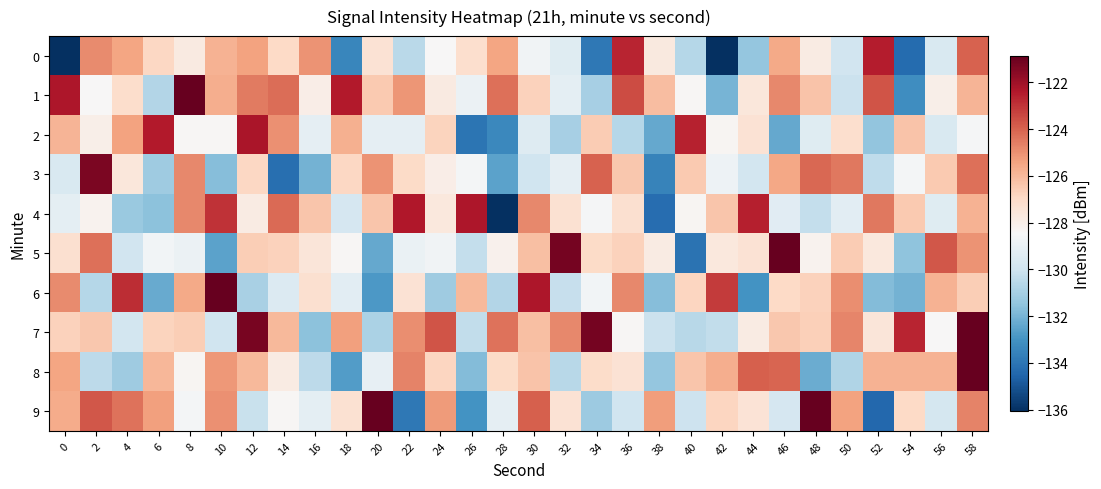

Reading left to right, list all the values displayed in this chart.

0: 0=-136.1	2=-124.9	4=-125.5	6=-126.9	8=-127.8	10=-125.8	12=-125.4	14=-126.9	16=-125.0	18=-133.4	20=-127.4	22=-130.5	24=-128.5	26=-127.2	28=-125.4	30=-128.8	32=-129.4	34=-133.9	36=-122.7	38=-127.7	40=-130.6	42=-136.0	44=-131.4	46=-125.6	48=-127.9	50=-129.9	52=-122.5	54=-134.3	56=-129.6	58=-124.0
1: 0=-122.3	2=-128.5	4=-127.1	6=-130.7	8=-120.9	10=-125.7	12=-124.5	14=-124.2	16=-128.0	18=-122.4	20=-126.5	22=-125.1	24=-127.8	26=-128.9	28=-124.3	30=-126.7	32=-129.2	34=-131.0	36=-123.5	38=-126.1	40=-128.4	42=-132.0	44=-127.6	46=-124.8	48=-126.3	50=-130.1	52=-123.7	54=-133.2	56=-128.0	58=-125.9
2: 0=-125.9	2=-128.0	4=-125.4	6=-122.4	8=-128.4	10=-128.4	12=-122.2	14=-125.0	16=-129.2	18=-125.7	20=-129.1	22=-129.1	24=-126.8	26=-134.0	28=-133.4	30=-129.5	32=-131.0	34=-126.5	36=-130.6	38=-132.3	40=-122.6	42=-128.3	44=-127.3	46=-132.4	48=-129.4	50=-127.2	52=-131.5	54=-126.3	56=-129.6	58=-128.6
3: 0=-129.6	2=-121.3	4=-127.6	6=-131.1	8=-124.8	10=-131.7	12=-126.9	14=-134.2	16=-132.1	18=-126.9	20=-125.1	22=-127.0	24=-128.0	26=-128.6	28=-132.6	30=-130.0	32=-129.1	34=-124.0	36=-126.4	38=-133.5	40=-126.5	42=-128.9	44=-129.9	46=-125.5	48=-124.1	50=-124.4	52=-130.4	54=-128.6	56=-126.5	58=-124.3
4: 0=-129.2	2=-128.2	4=-131.3	6=-131.6	8=-124.8	10=-123.0	12=-127.8	14=-124.2	16=-126.4	18=-129.7	20=-126.4	22=-122.4	24=-127.7	26=-122.3	28=-136.4	30=-124.8	32=-127.3	34=-128.6	36=-127.3	38=-134.3	40=-128.3	42=-126.4	44=-122.6	46=-129.3	48=-130.3	50=-129.3	52=-124.5	54=-126.5	56=-129.4	58=-125.8
5: 0=-127.2	2=-124.3	4=-129.9	6=-128.7	8=-128.9	10=-132.5	12=-126.6	14=-126.7	16=-127.6	18=-128.4	20=-132.3	22=-129.0	24=-128.7	26=-130.3	28=-128.1	30=-126.2	32=-121.2	34=-127.0	36=-126.7	38=-127.8	40=-134.0	42=-127.7	44=-127.4	46=-119.3	48=-128.2	50=-126.6	52=-127.7	54=-131.5	56=-123.7	58=-125.0
6: 0=-124.9	2=-130.6	4=-122.8	6=-132.3	8=-125.6	10=-120.2	12=-130.9	14=-129.5	16=-127.2	18=-129.3	20=-132.8	22=-127.3	24=-131.2	26=-126.0	28=-130.7	30=-122.3	32=-130.2	34=-128.7	36=-124.8	38=-131.7	40=-126.8	42=-123.2	44=-133.0	46=-126.9	48=-126.7	50=-124.9	52=-131.7	54=-132.0	56=-125.8	58=-126.6
7: 0=-126.7	2=-126.4	4=-129.9	6=-126.8	8=-126.6	10=-130.0	12=-121.3	14=-126.0	16=-131.6	18=-125.4	20=-130.9	22=-124.9	24=-123.7	26=-130.3	28=-124.3	30=-126.2	32=-124.8	34=-121.2	36=-128.4	38=-130.1	40=-130.6	42=-130.3	44=-127.8	46=-126.4	48=-126.6	50=-124.8	52=-127.5	54=-122.7	56=-128.5	58=-118.4
8: 0=-125.5	2=-130.5	4=-131.2	6=-125.9	8=-128.3	10=-125.2	12=-126.0	14=-127.8	16=-130.4	18=-132.7	20=-129.1	22=-124.7	24=-126.9	26=-131.8	28=-127.0	30=-126.3	32=-130.6	34=-127.1	36=-127.4	38=-131.4	40=-126.4	42=-125.7	44=-123.9	46=-124.0	48=-132.2	50=-130.7	52=-125.8	54=-125.8	56=-125.8	58=-114.6
9: 0=-125.6	2=-123.7	4=-124.4	6=-125.4	8=-128.6	10=-125.0	12=-130.2	14=-128.4	16=-129.2	18=-127.3	20=-119.8	22=-133.9	24=-125.3	26=-133.0	28=-129.2	30=-123.9	32=-127.4	34=-131.2	36=-130.0	38=-125.3	40=-130.0	42=-126.8	44=-127.4	46=-129.8	48=-120.3	50=-125.4	52=-134.4	54=-126.9	56=-129.8	58=-124.7